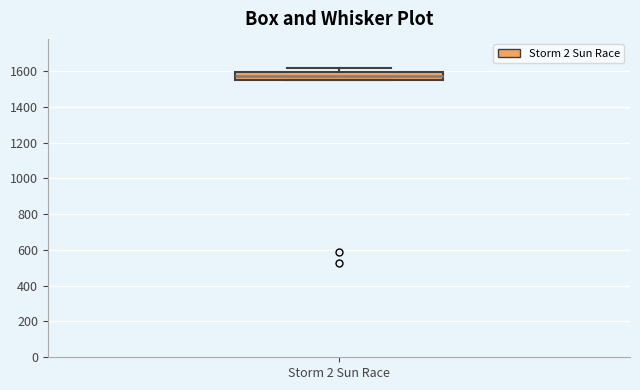

Where does the median line of the box for Storm 2 Sun Race sit on the y-axis? The values are not printed on the chart, so give them approximately, as read against the axis.

1580